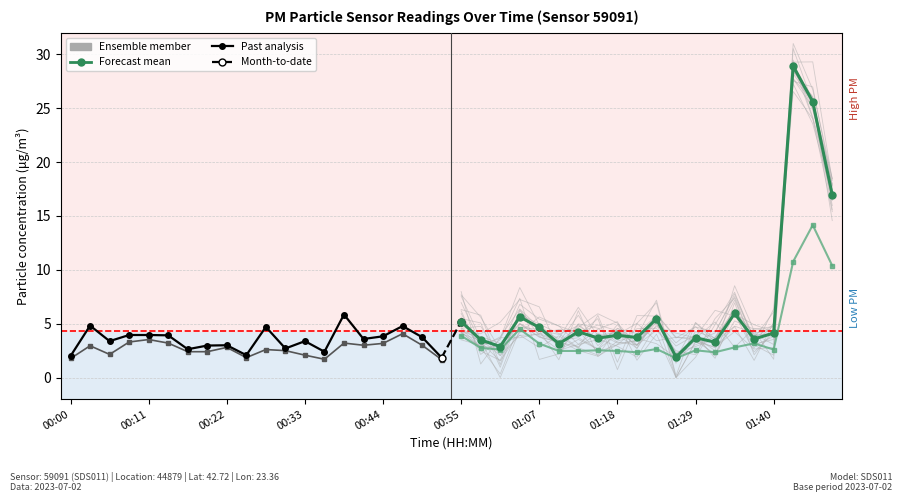

The Past analysis (P2) series shows 0.8 at 14. True or false?

False